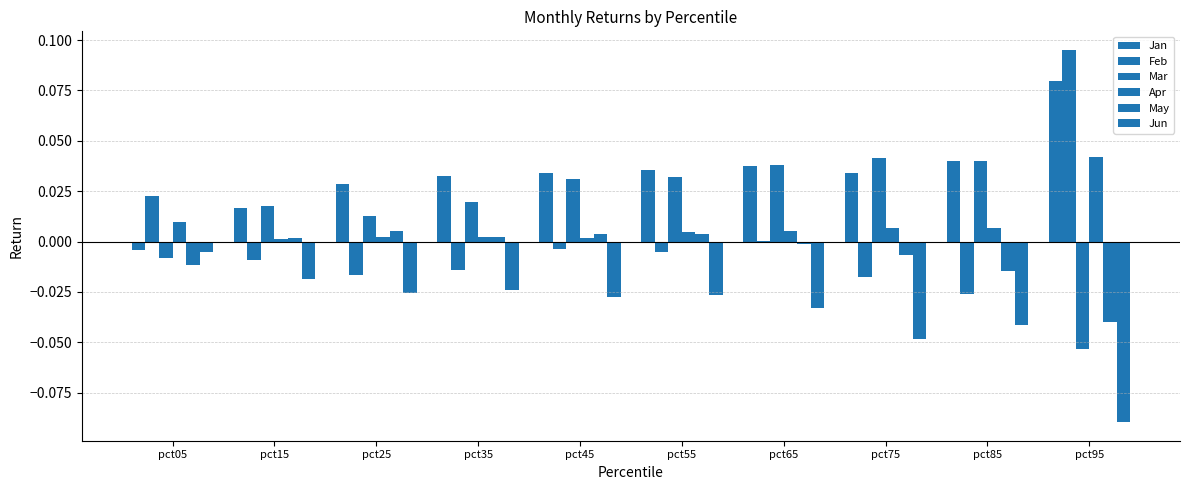

True or false: May has a value of -0.0 at pct85.

False